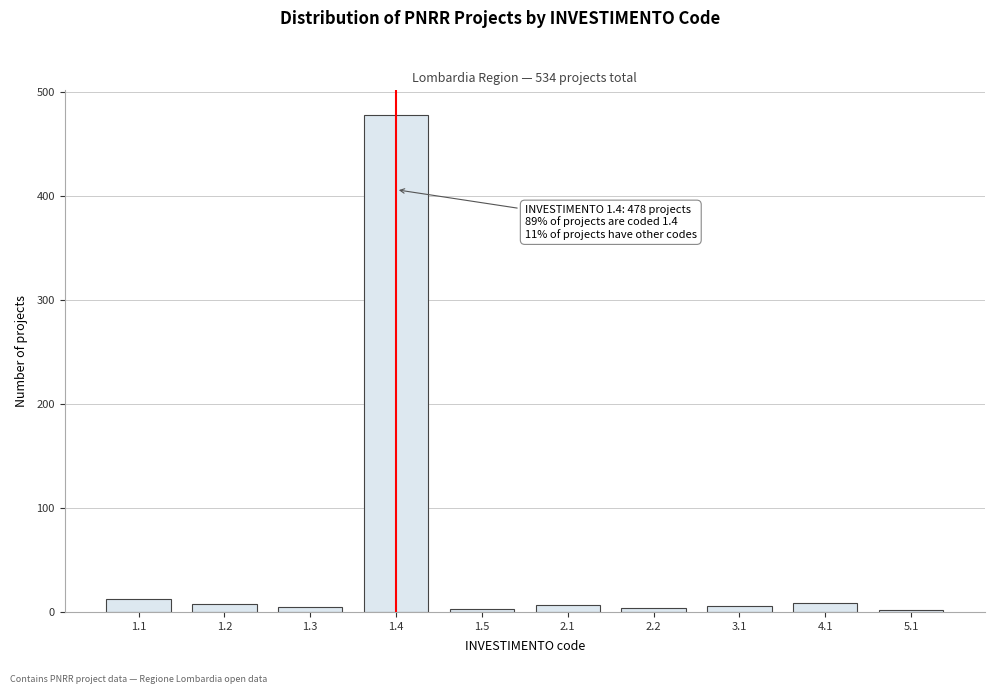

Is it true that the value at 1.1 is 12?

True